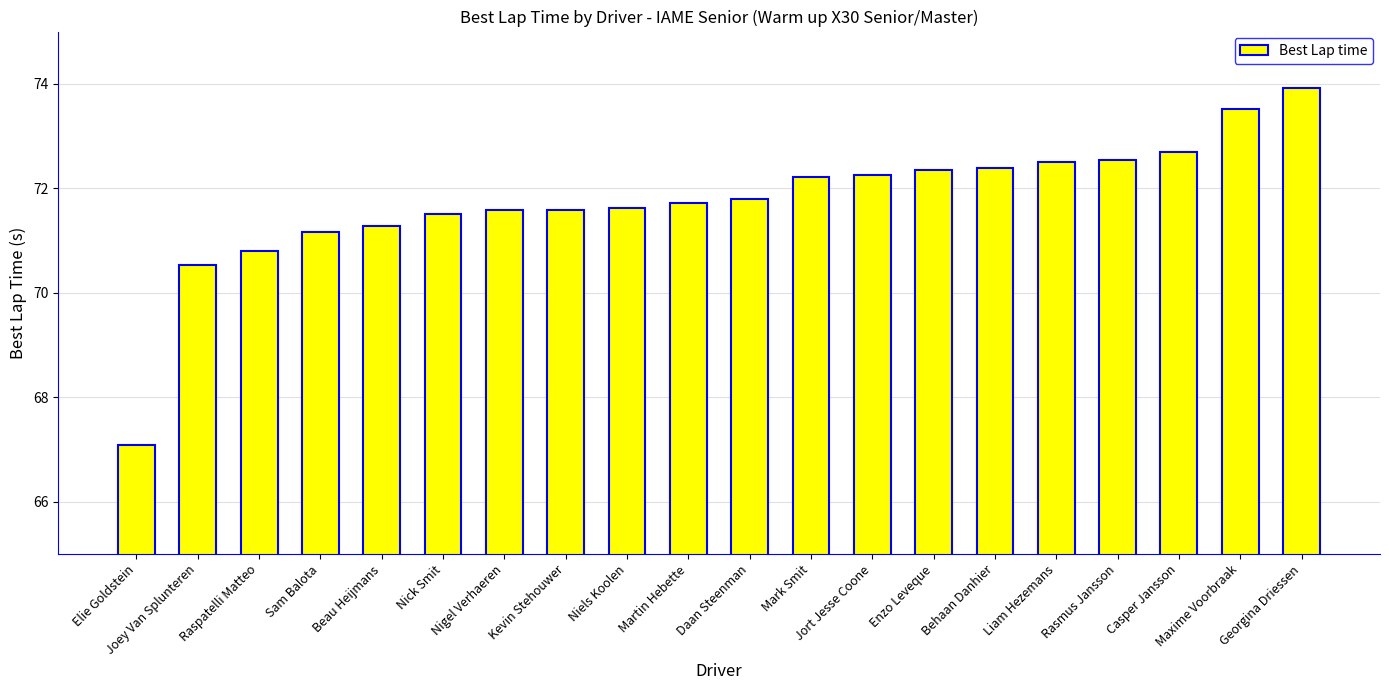

How many data points does each series have?

20